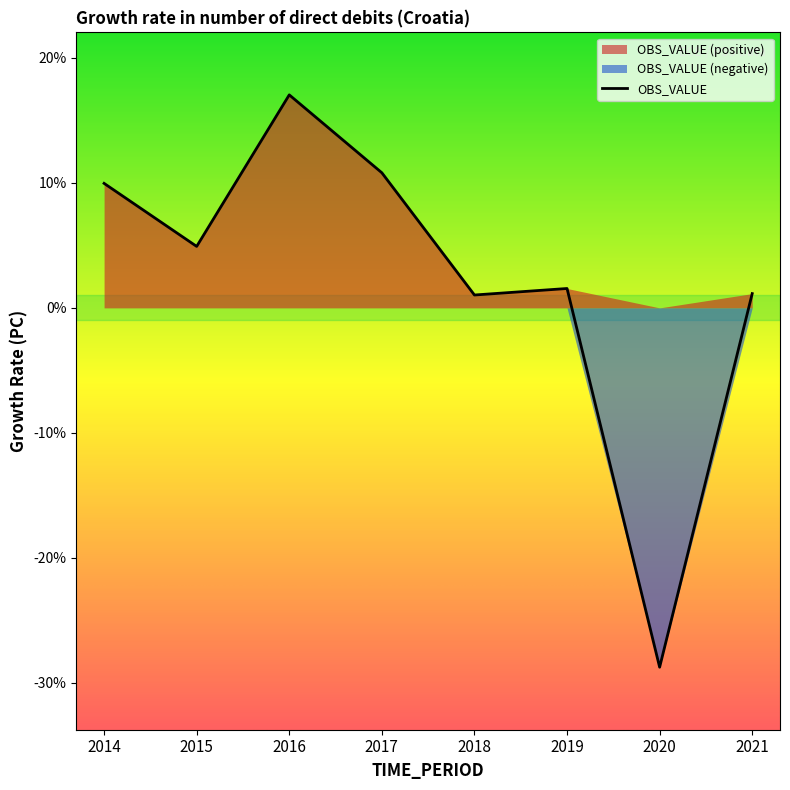

What is the approximate value at 2020?

-28.7